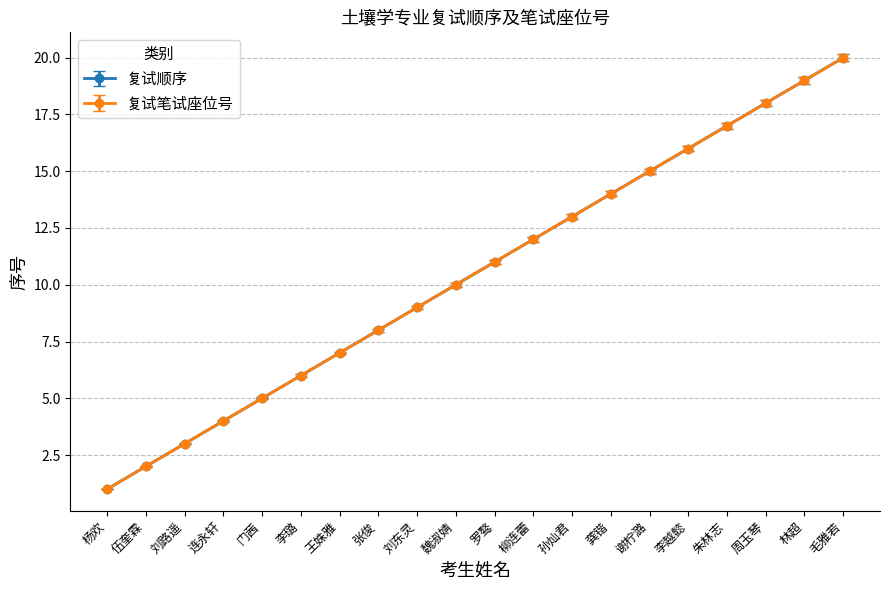

Is this an area chart (filled region under the line)?

No